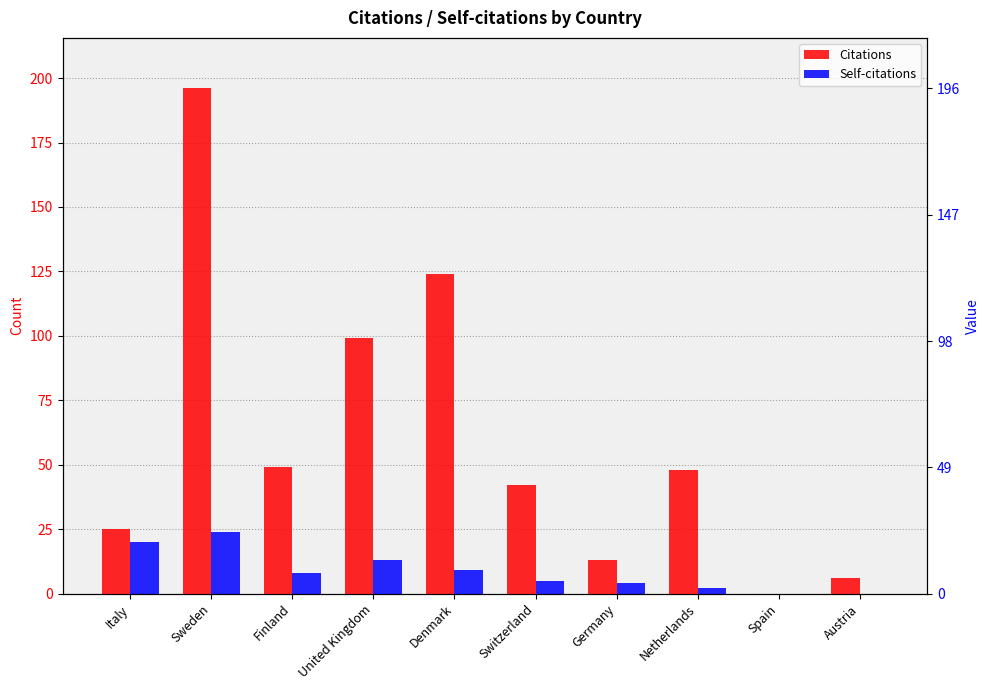

How many values in Citations are above zero?

9